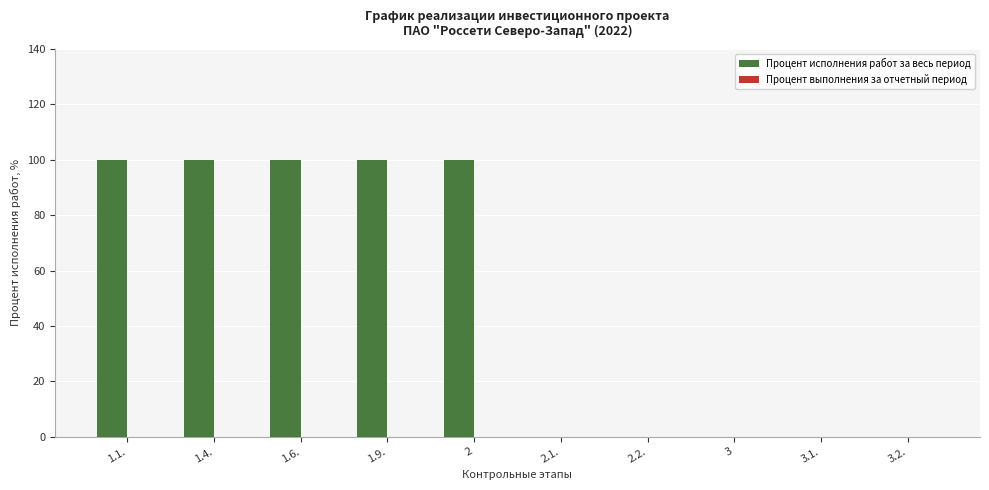

What is the sum of all values?

500